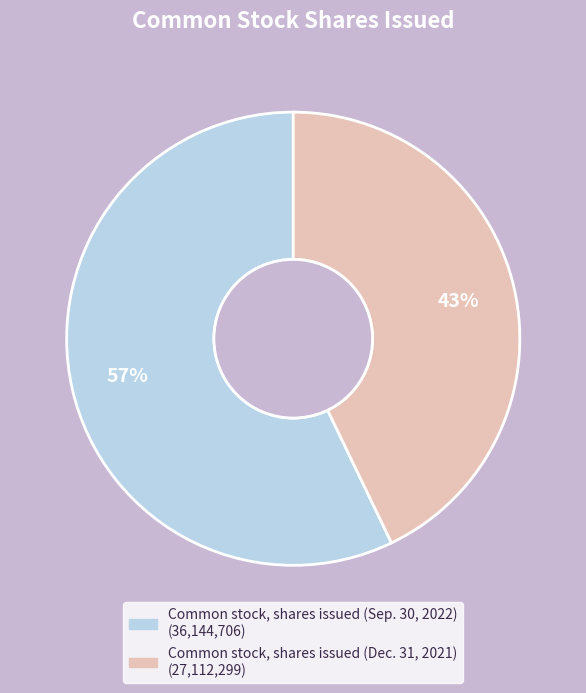

How many slices are in this pie chart?

2